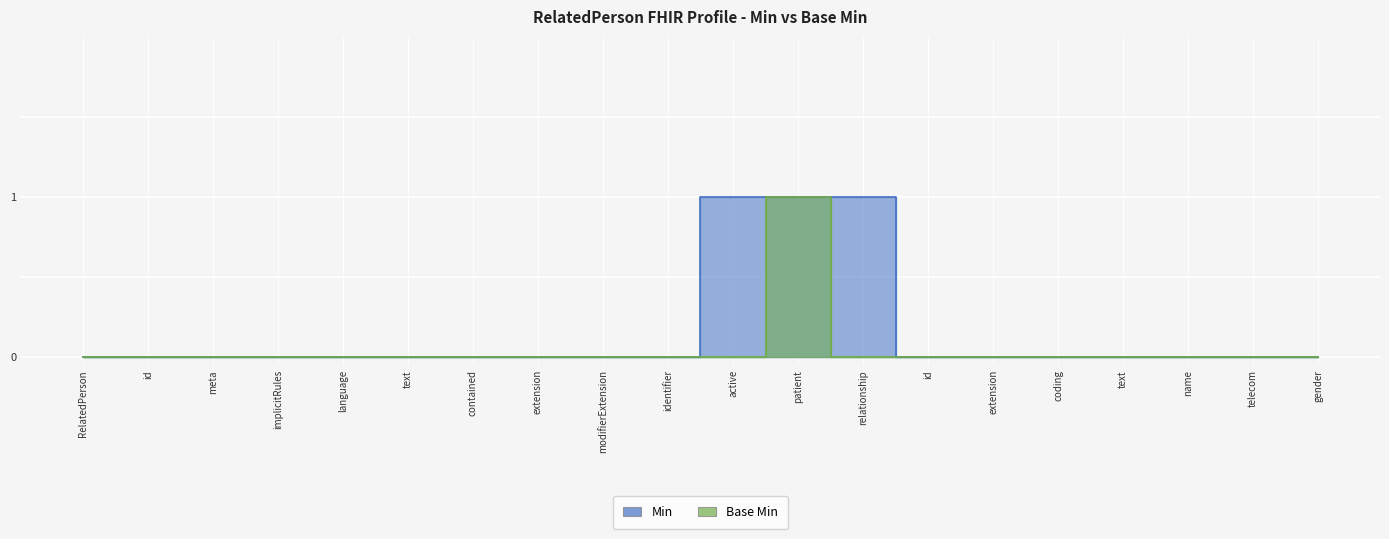

At which label does Base Min reach its minimum?

RelatedPerson